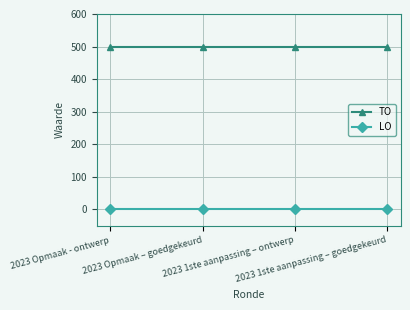

What position from the right is 2023 1ste aanpassing – goedgekeurd?

1